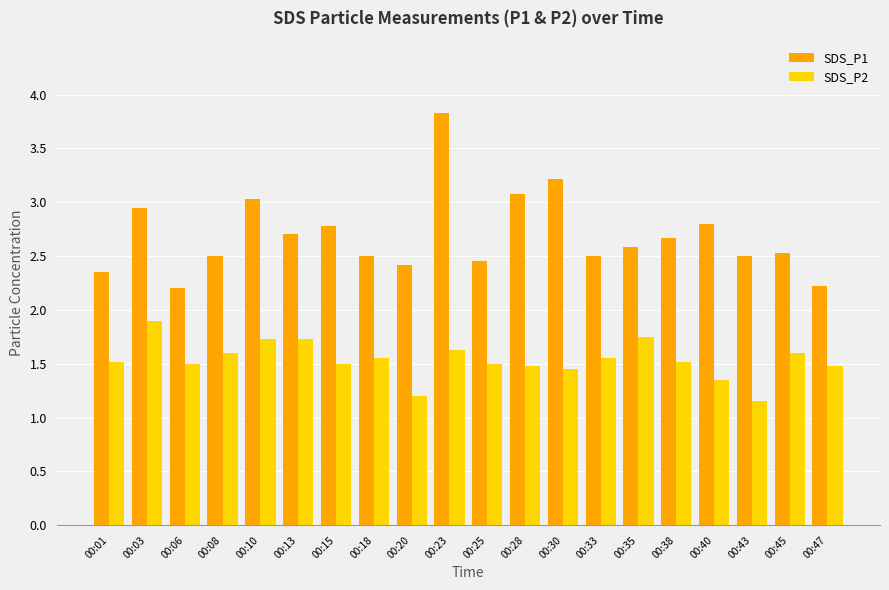

What is the difference between the second highest and second lowest values in the SDS_P1 series?

1.0